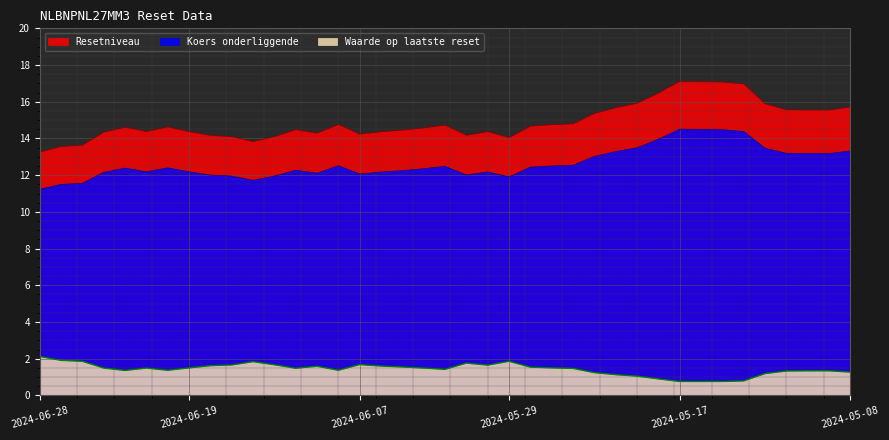

Reading right to left, list all the values displayed in this chart.

Resetniveau: 15.7	15.6	15.6	15.6	15.9	17.0	17.1	17.1	17.1	16.5	15.9	15.7	15.4	14.8	14.8	14.7	14.0	14.4	14.2	14.7	14.6	14.5	14.4	14.2	14.8	14.3	14.5	14.1	13.8	14.1	14.2	14.4	14.6	14.4	14.6	14.3	13.6	13.6	13.3
Koers onderliggende: 13.3	13.2	13.2	13.2	13.5	14.4	14.5	14.5	14.5	14.0	13.5	13.3	13.0	12.5	12.5	12.4	11.9	12.2	12.0	12.5	12.3	12.2	12.2	12.1	12.5	12.1	12.3	11.9	11.7	11.9	12.0	12.2	12.4	12.2	12.4	12.2	11.6	11.5	11.2
Waarde op laatste reset: 1.3	1.3	1.3	1.3	1.2	0.8	0.8	0.8	0.8	0.9	1.1	1.1	1.2	1.5	1.5	1.5	1.9	1.6	1.8	1.4	1.5	1.6	1.6	1.7	1.4	1.6	1.5	1.7	1.8	1.7	1.6	1.5	1.4	1.5	1.4	1.5	1.9	1.9	2.1